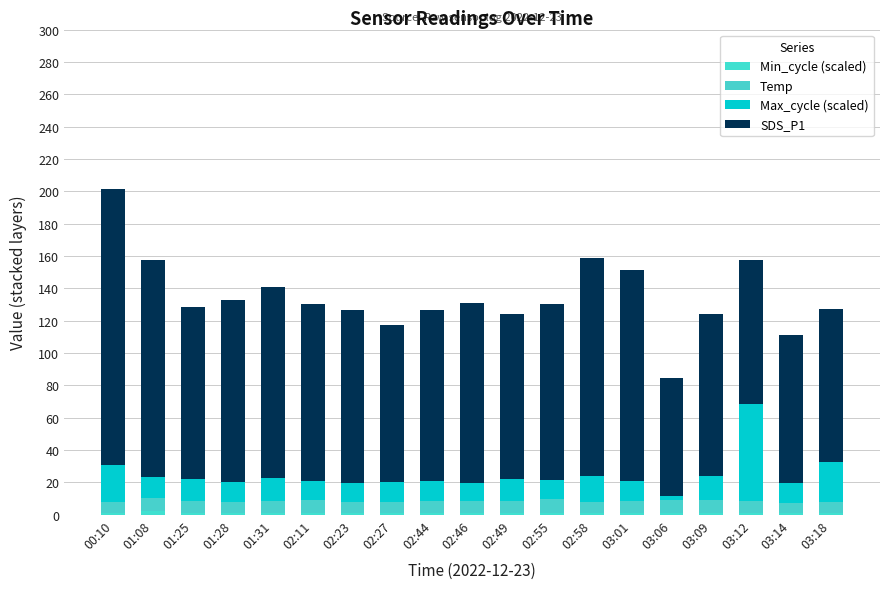

How many series are shown in this chart?

4